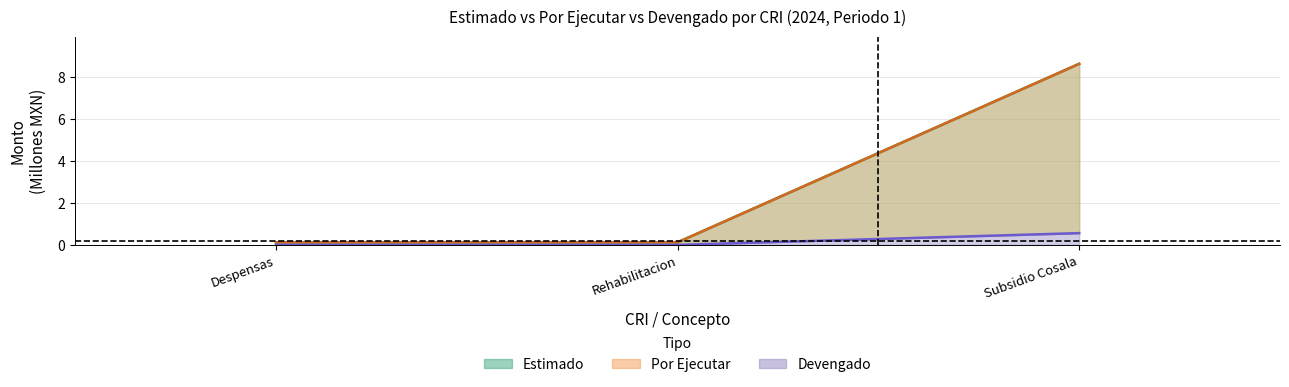

What is the sum of the POR EJECUTAR values at Subsidio Cosala and Rehabilitacion?

8.7